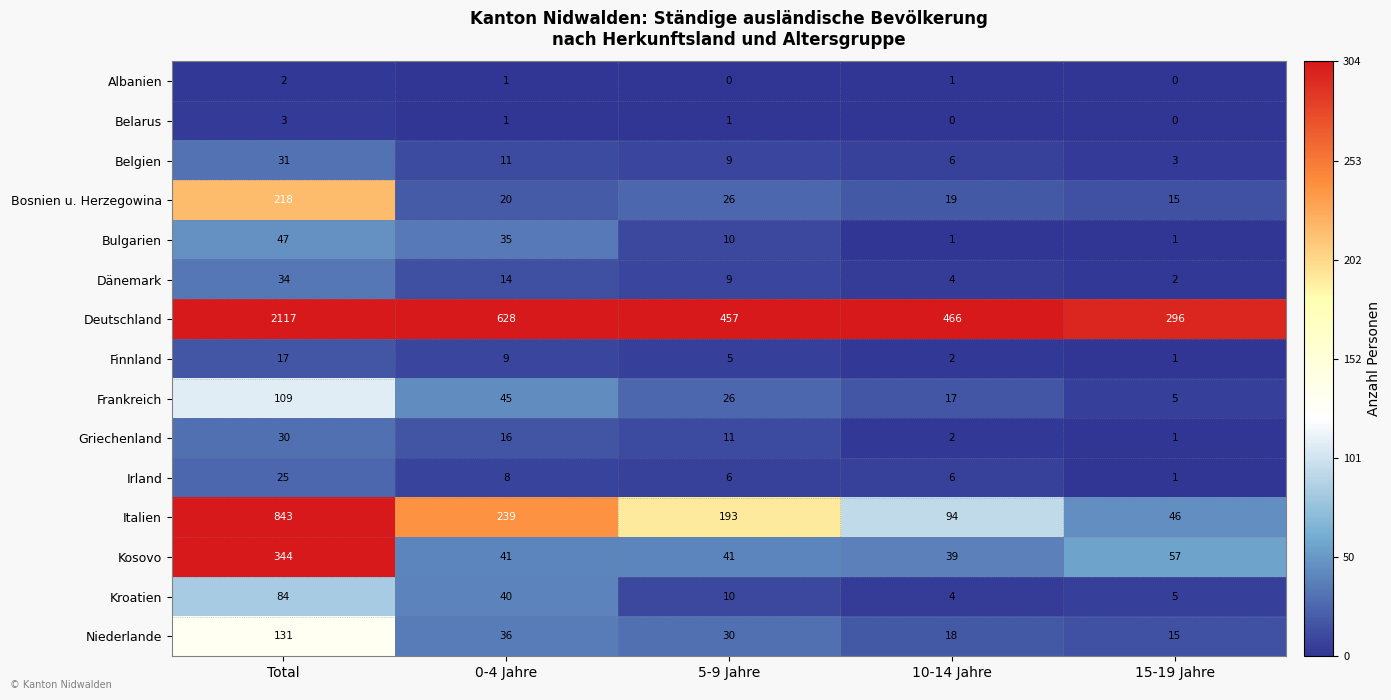

Between 0-4 Jahre and 10-14 Jahre, which series saw the biggest shift?

Deutschland